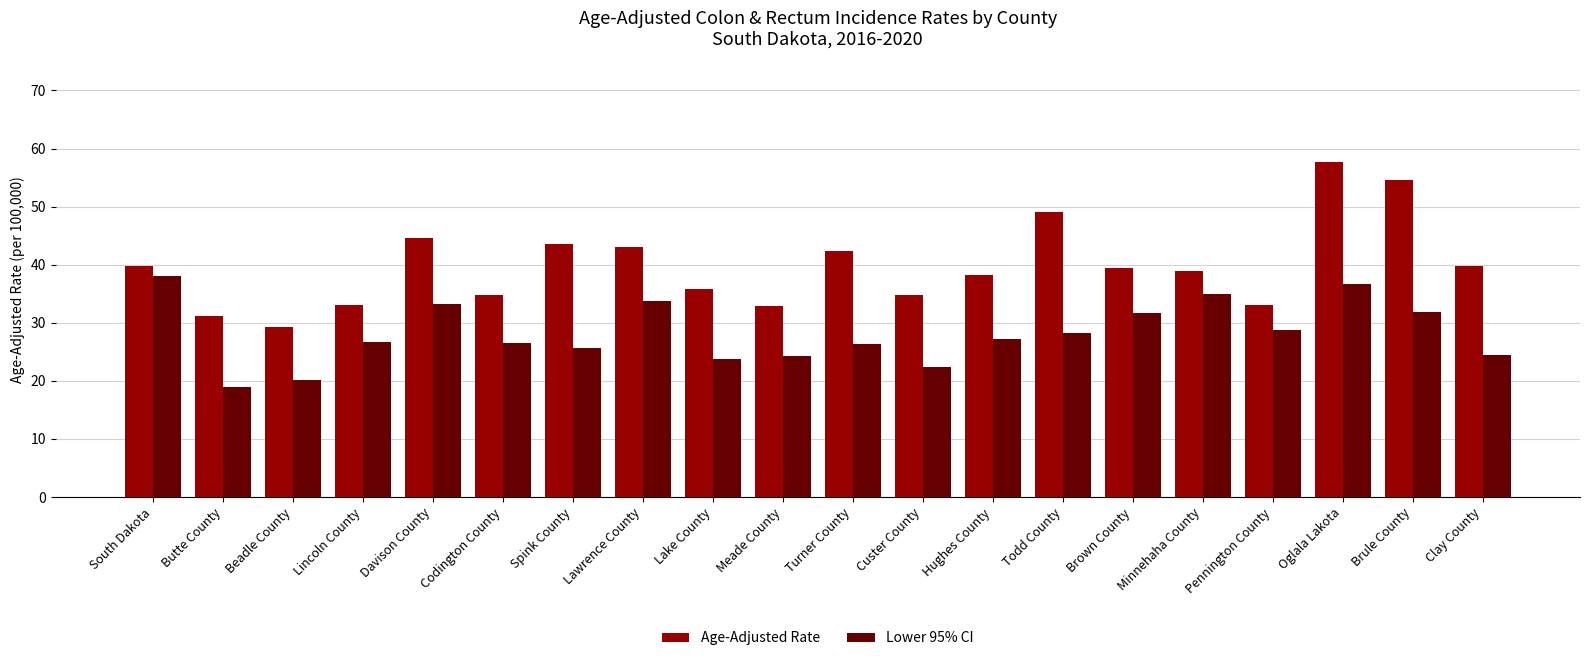

What are all the series names shown in the legend?

Age-Adjusted Rate, Lower 95% CI